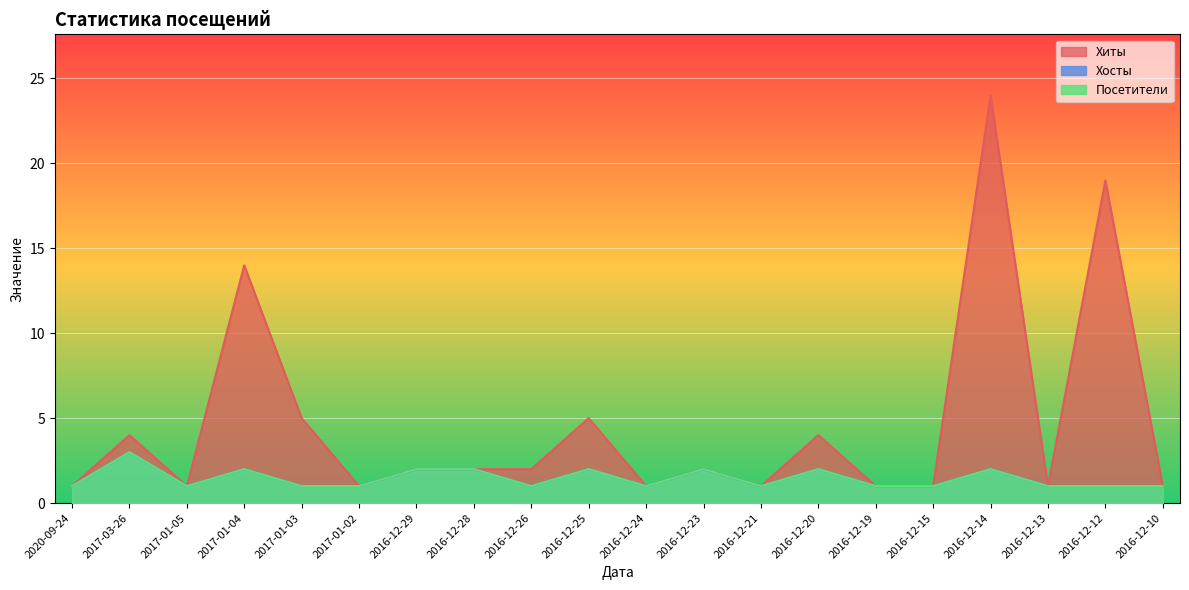

Reading right to left, extract all data points from this chart.

Хиты: 1	19	1	24	1	1	4	1	2	1	5	2	2	2	1	5	14	1	4	1
Хосты: 1	1	1	2	1	1	2	1	2	1	2	1	2	2	1	1	2	1	3	1
Посетители: 1	1	1	2	1	1	2	1	2	1	2	1	2	2	1	1	2	1	3	1